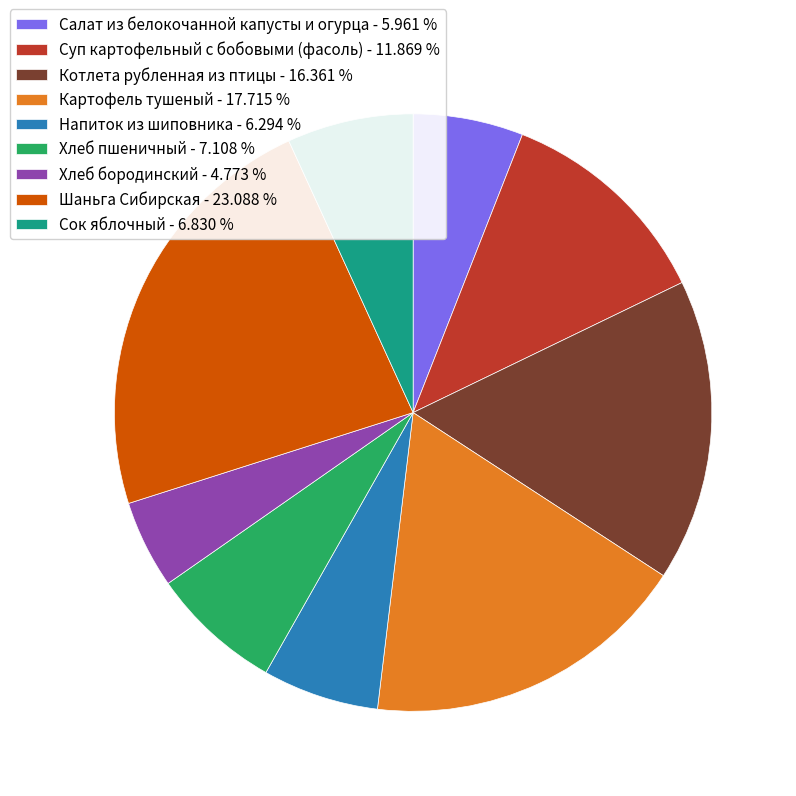

Is there a majority slice in this chart?

No